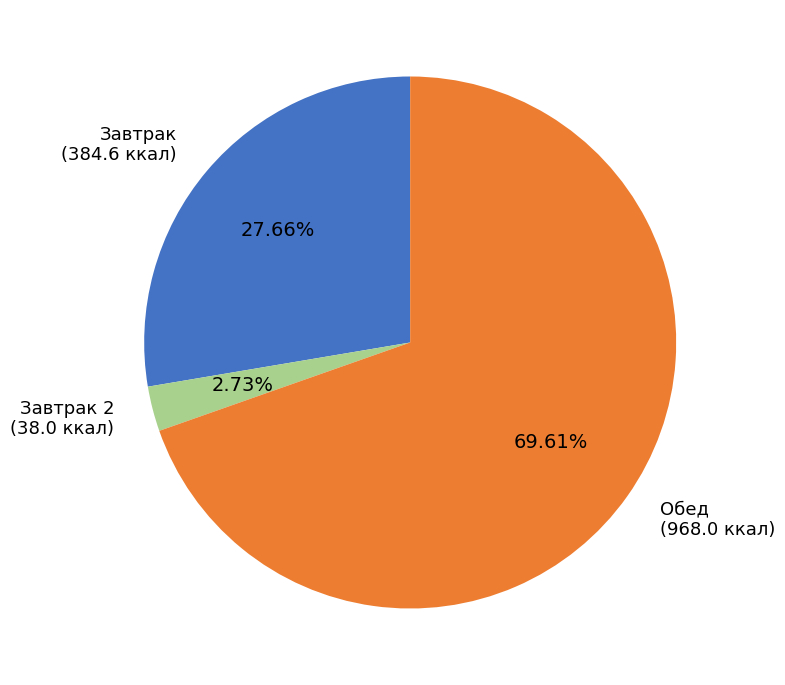

To the nearest percent, what is the difference between the largest and smallest slice percentages?

67%